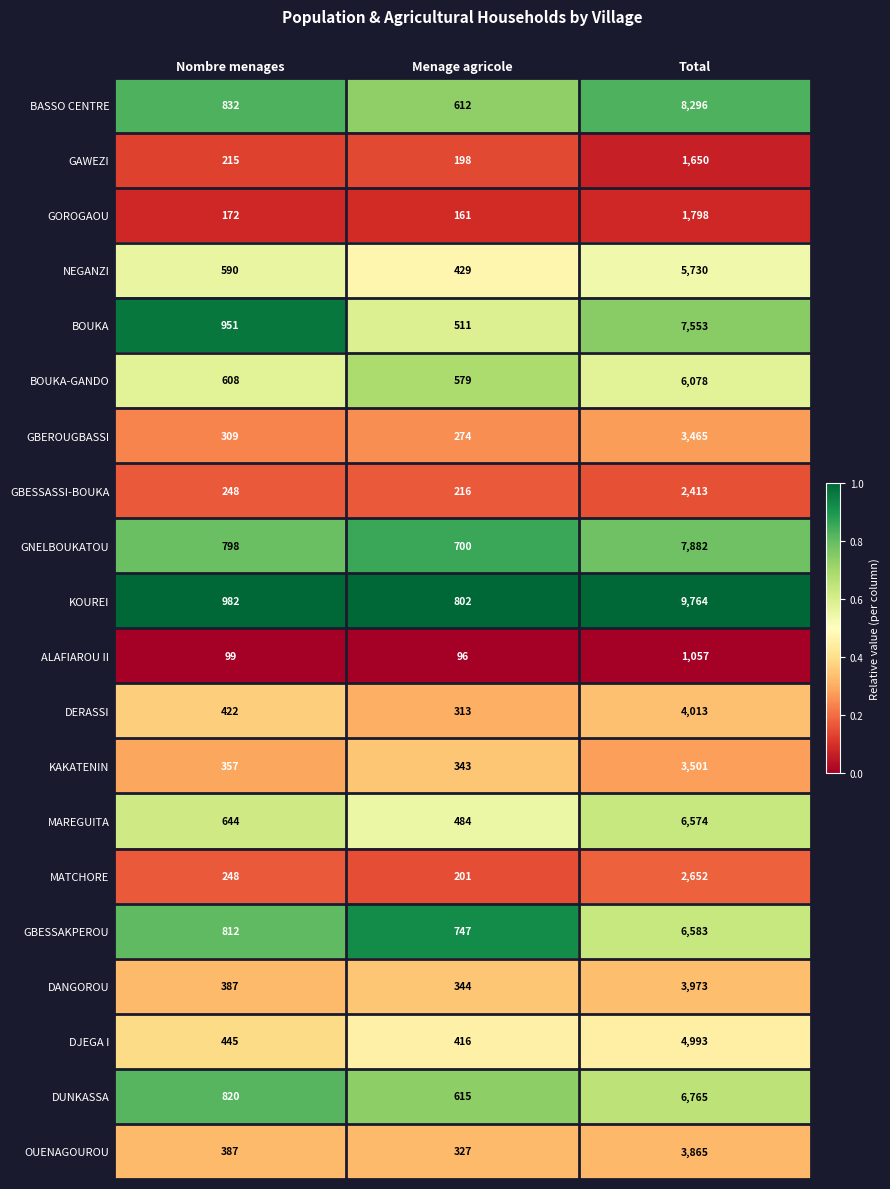

List the series in order of their peak value, lowest first.

ALAFIAROU II, GAWEZI, GOROGAOU, GBESSASSI-BOUKA, MATCHORE, GBEROUGBASSI, KAKATENIN, OUENAGOUROU, DANGOROU, DERASSI, DJEGA I, NEGANZI, BOUKA-GANDO, MAREGUITA, GBESSAKPEROU, DUNKASSA, BOUKA, GNELBOUKATOU, BASSO CENTRE, KOUREI